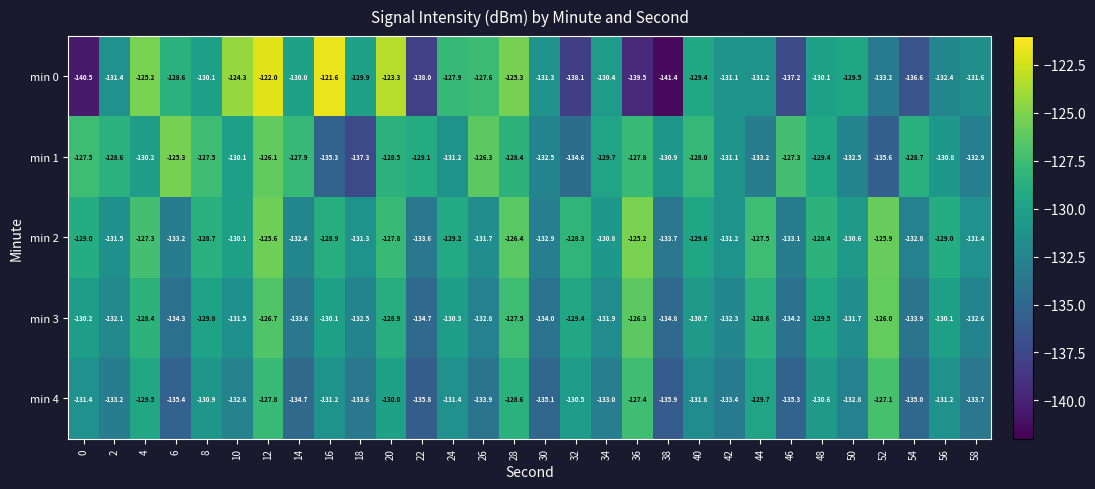

At which label does min 3 first exceed -130?

4